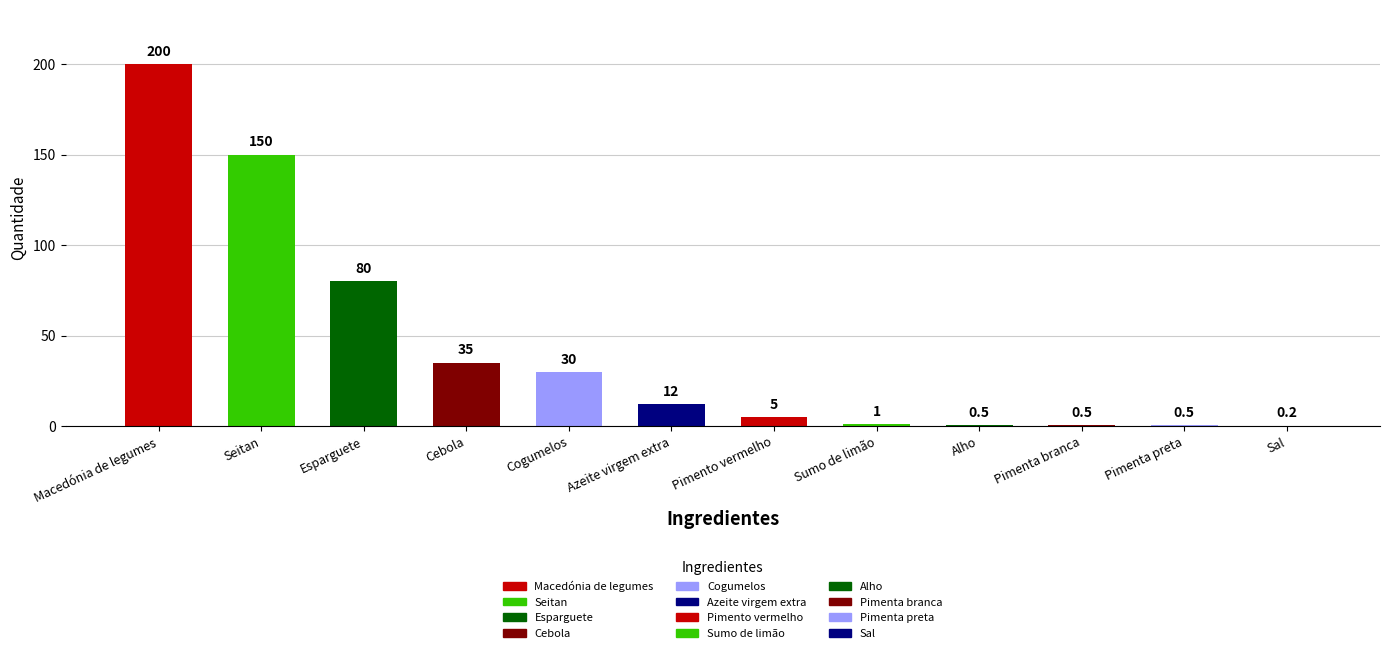

What is the change in value from Azeite virgem extra to Alho?

-11.5